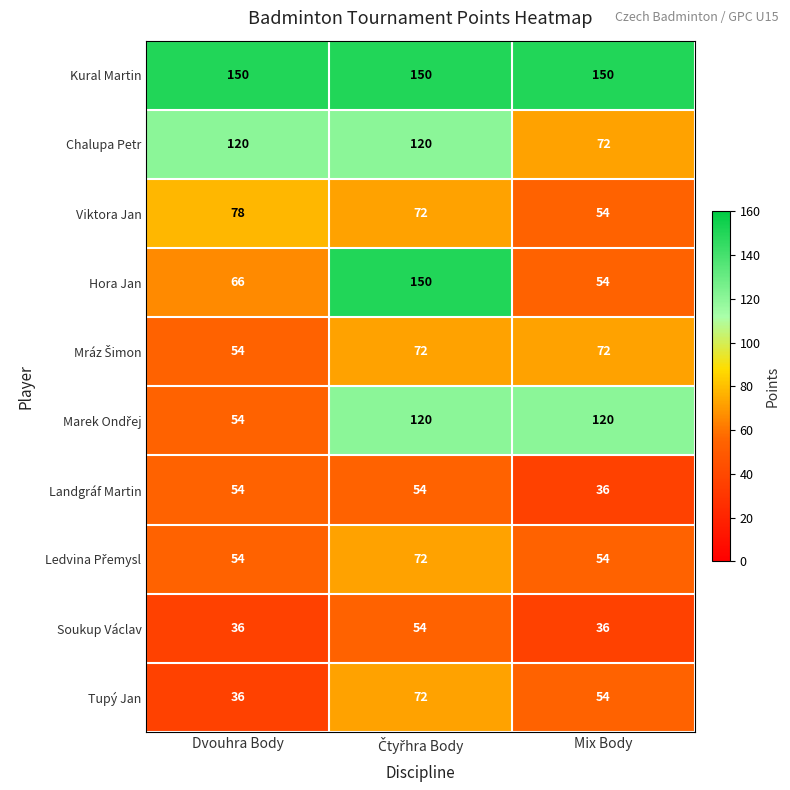

The Soukup Václav series shows 62 at Dvouhra Body. True or false?

False